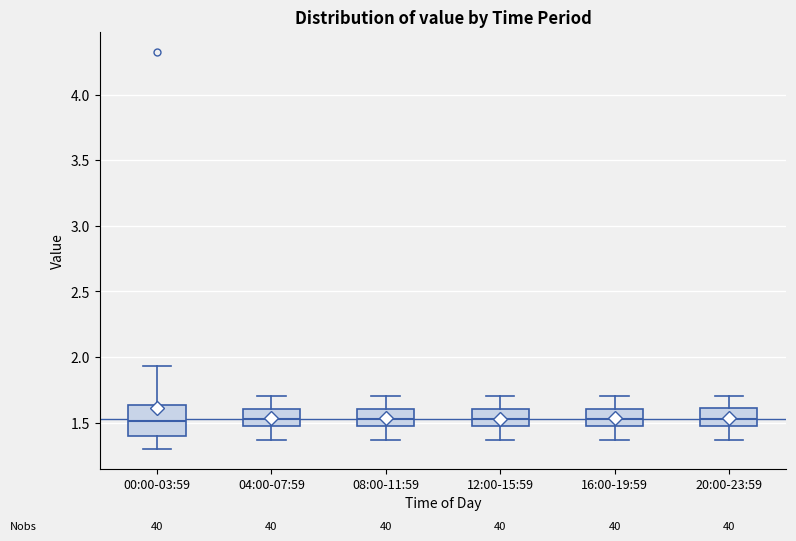

Which box is the tallest, from its lower edge to its upper edge?

00:00-03:59